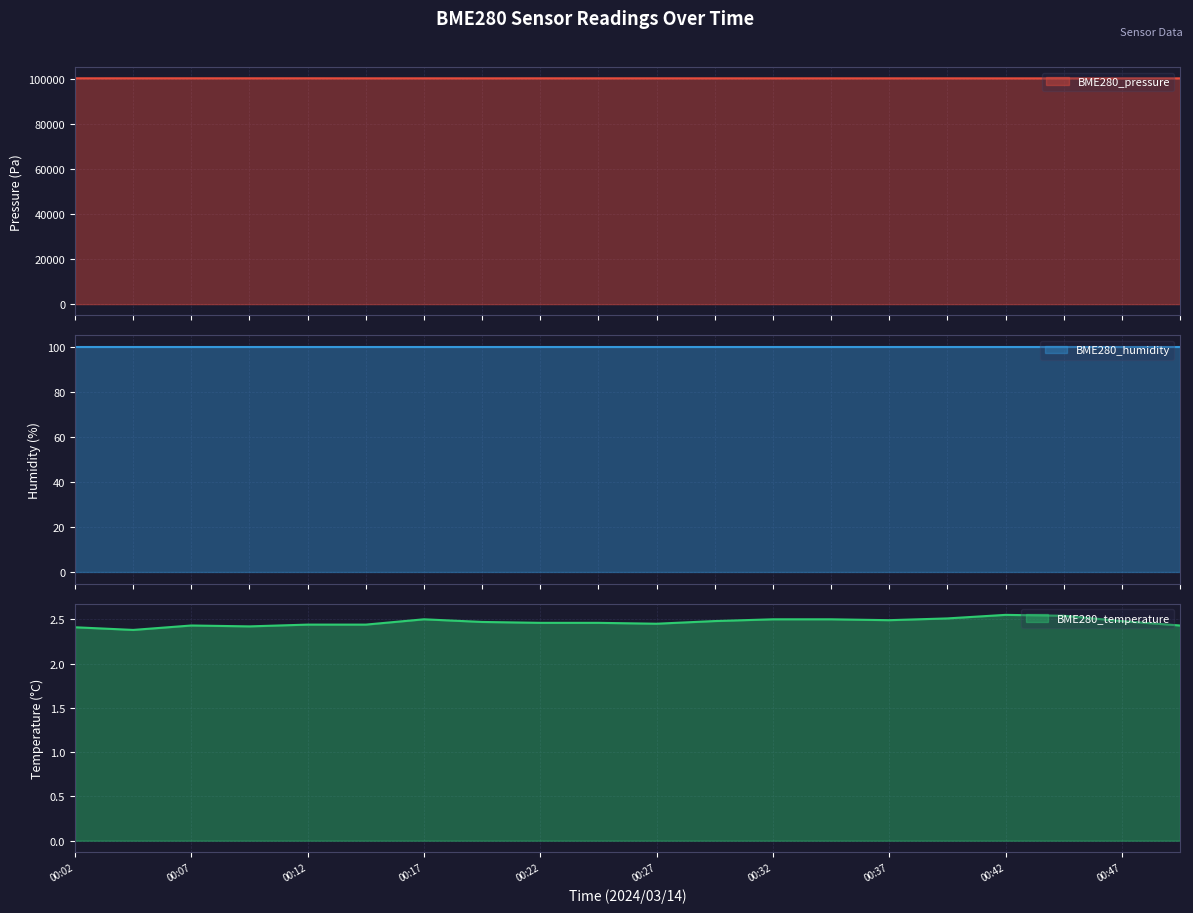

True or false: BME280_pressure and BME280_temperature intersect in this chart.

False